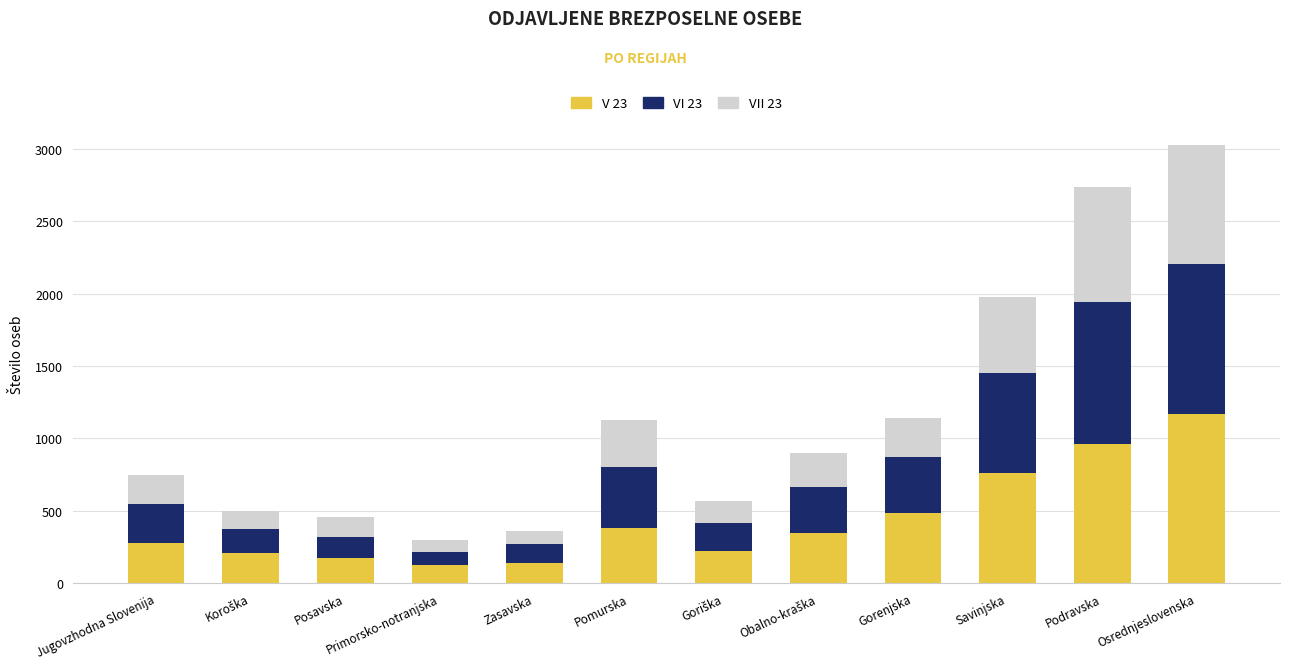

What is the difference between the second highest and minimum values in the V 23 series?

836